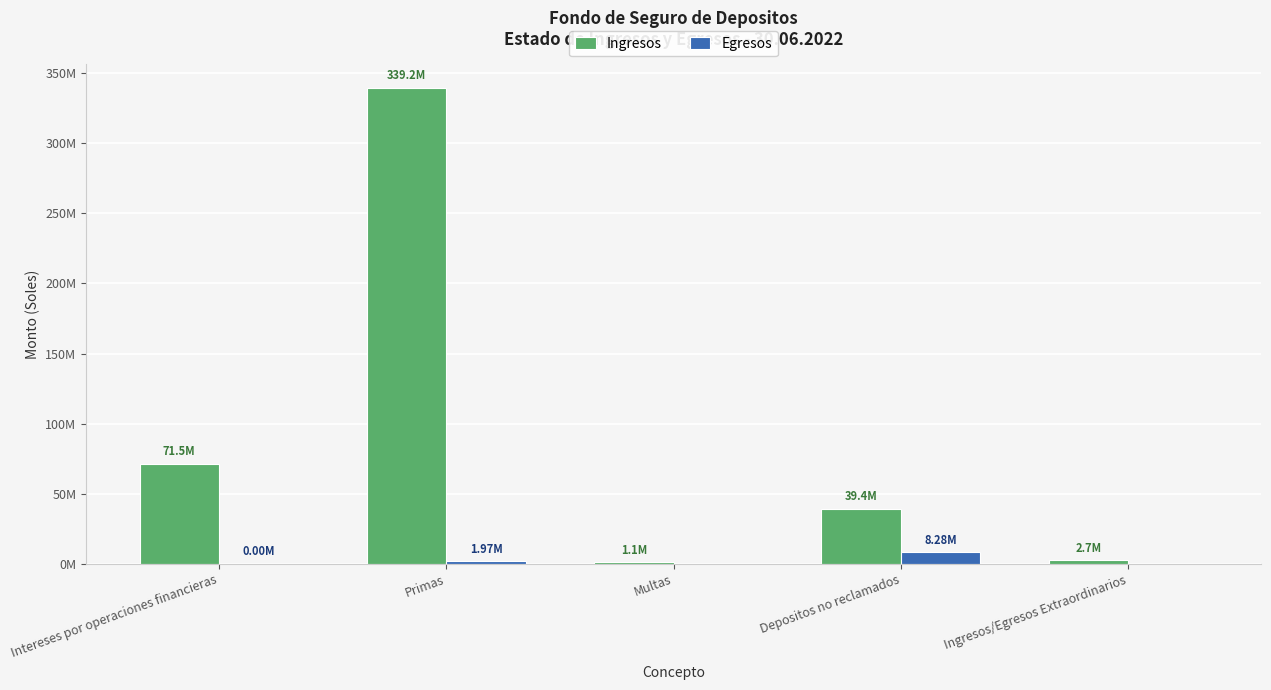

Where does the Egresos series first go above 67?

Intereses por operaciones financieras